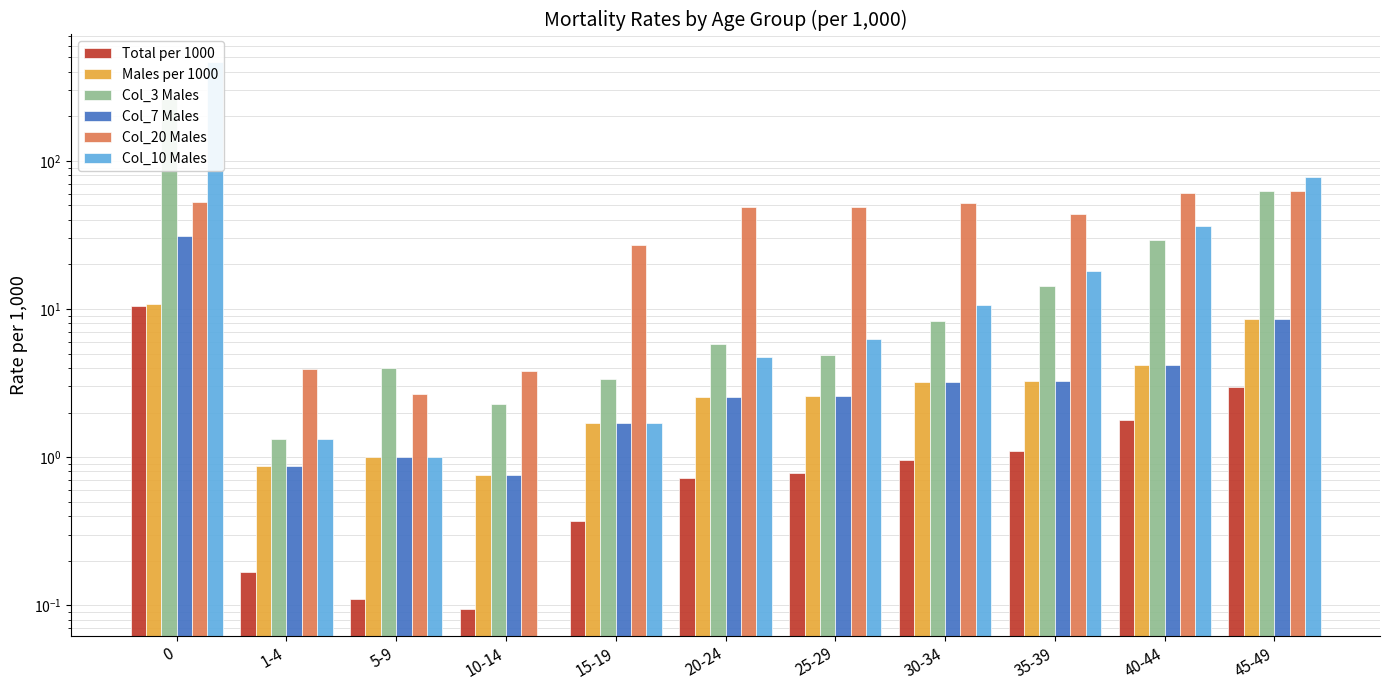

Which series has the largest total across all categories?

Col_20 Males